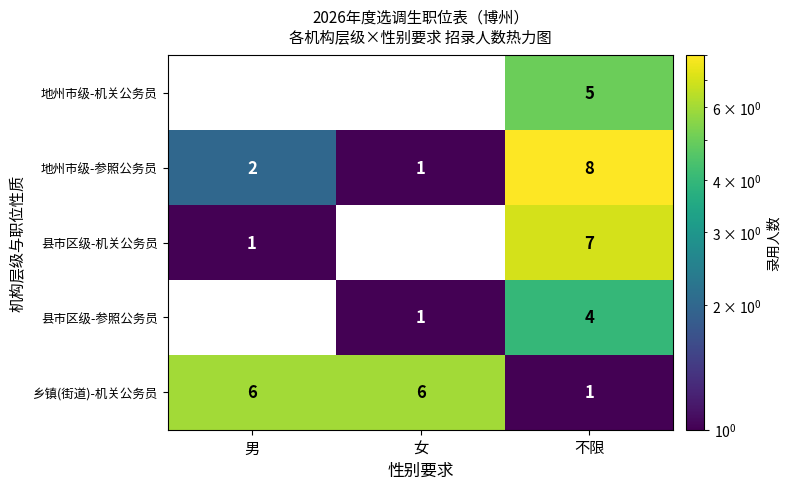

What is the highest value of the 地州市级-参照公务员 series?

8